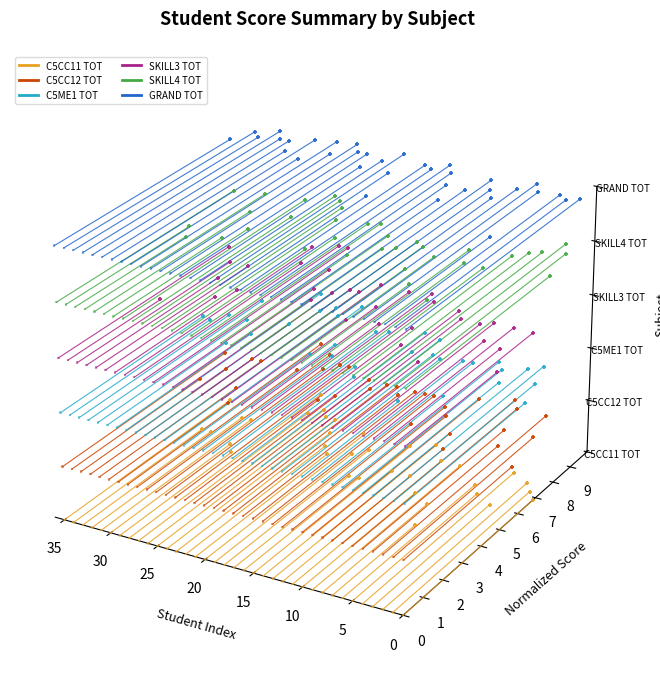

Which series has the largest total across all categories?

GRAND TOT